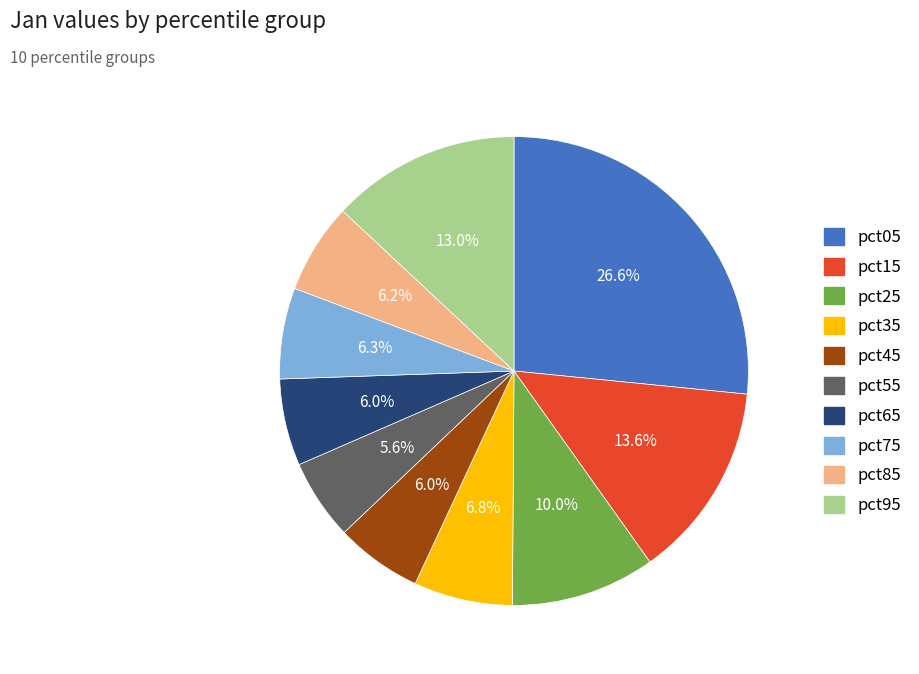

Is it true that pct15 is 14% of the pie?

True